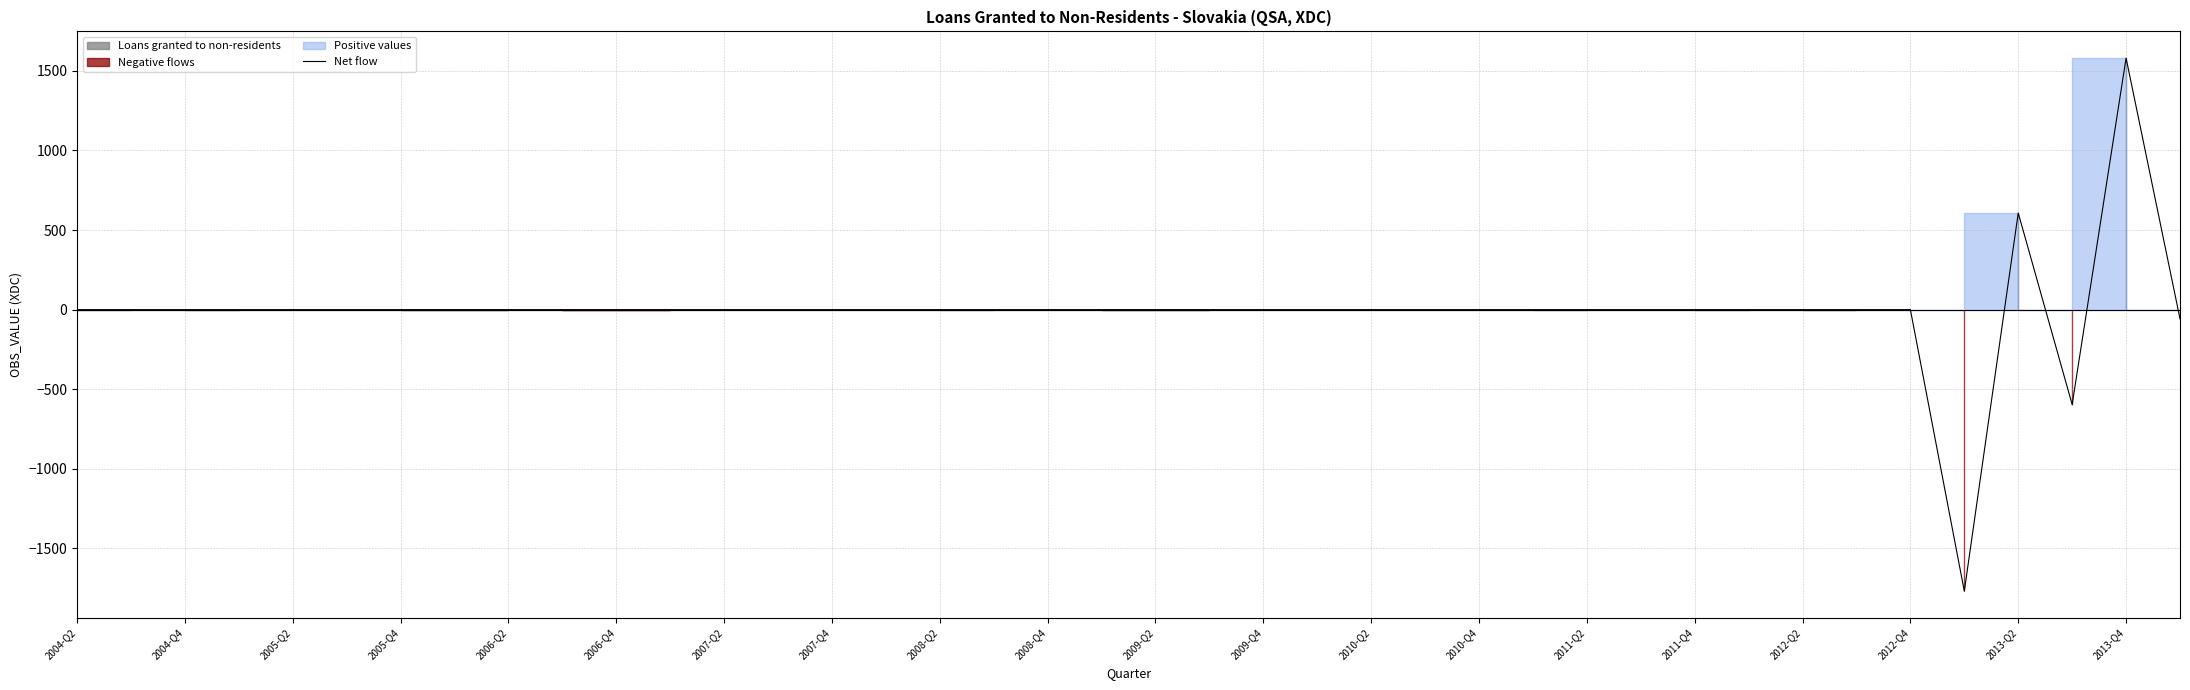

How many lines are shown in the chart?

1